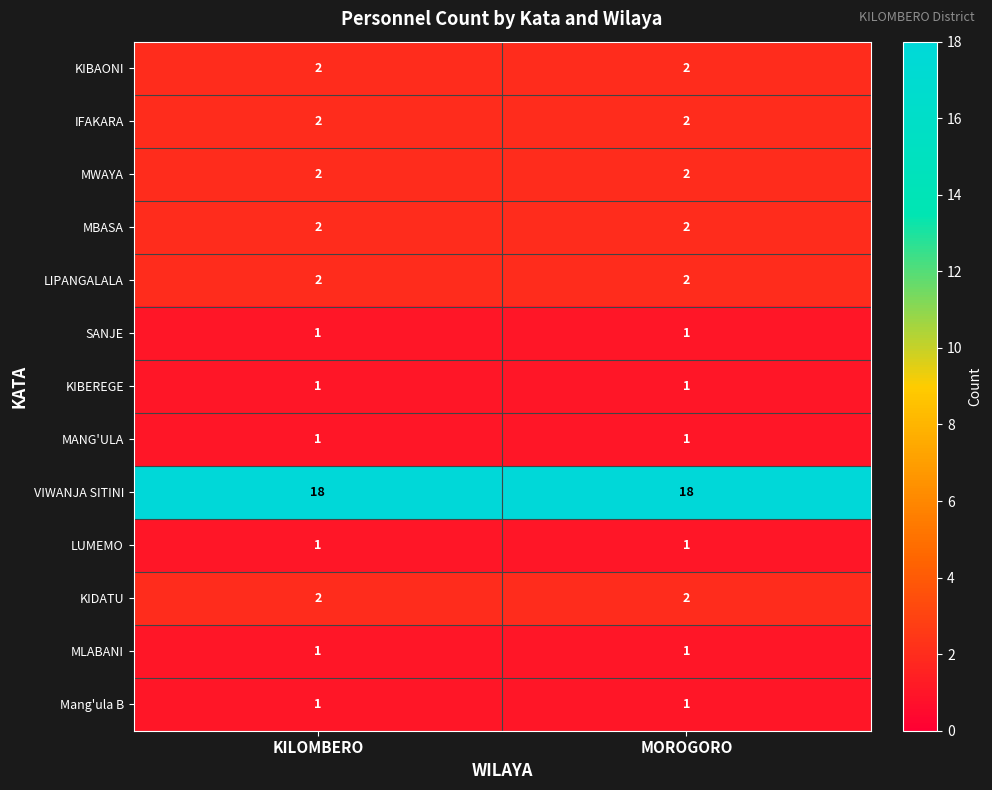

The MBASA series shows 2 at MOROGORO. True or false?

True